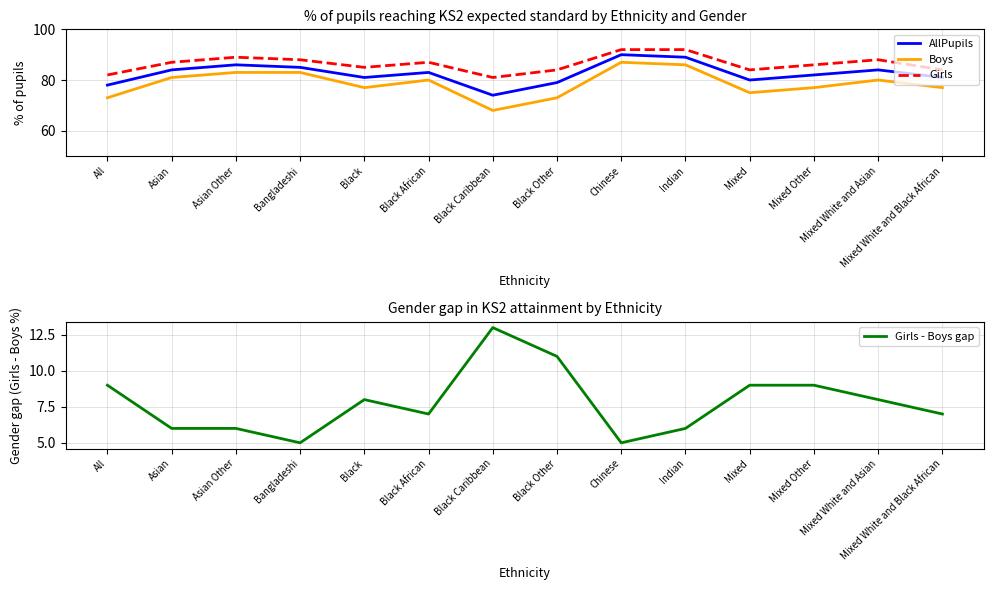

At Black Caribbean, list the series in order from largest to smallest.

Girls, AllPupils, Boys, Girls - Boys gap